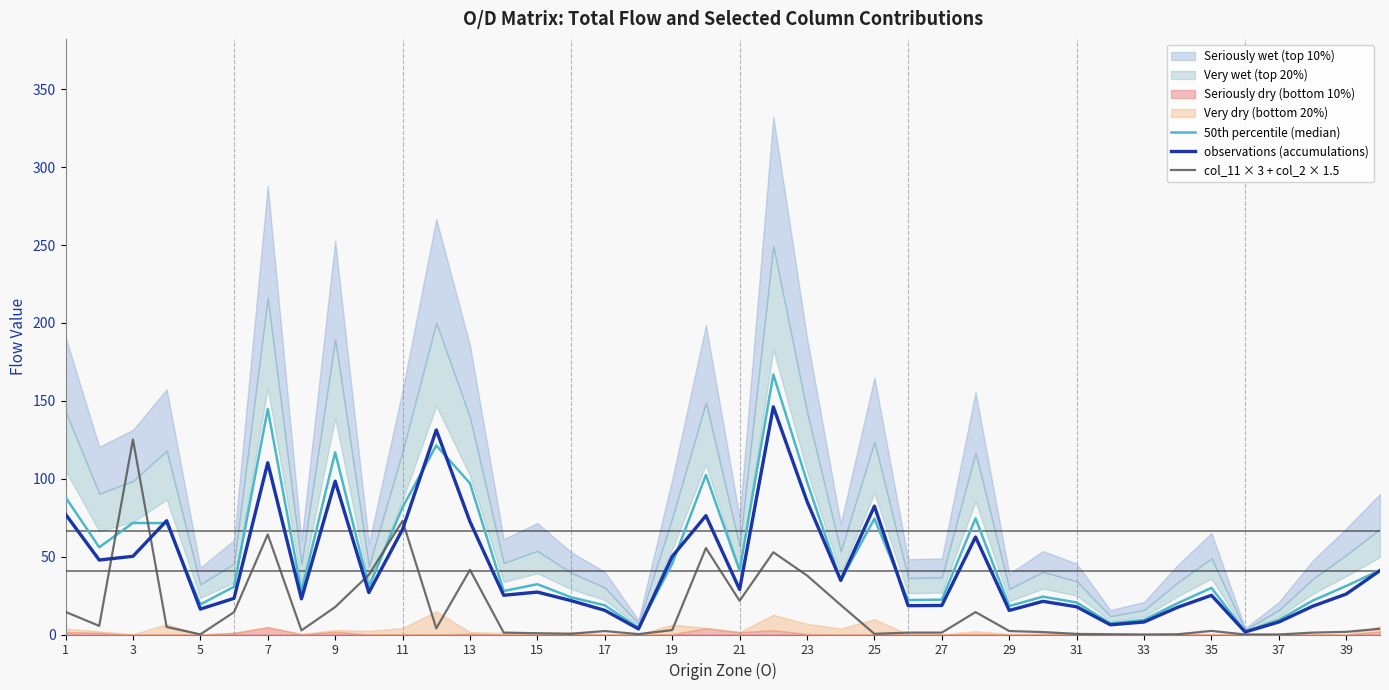

What is the sum of all observations (accumulations) values?

1720.7